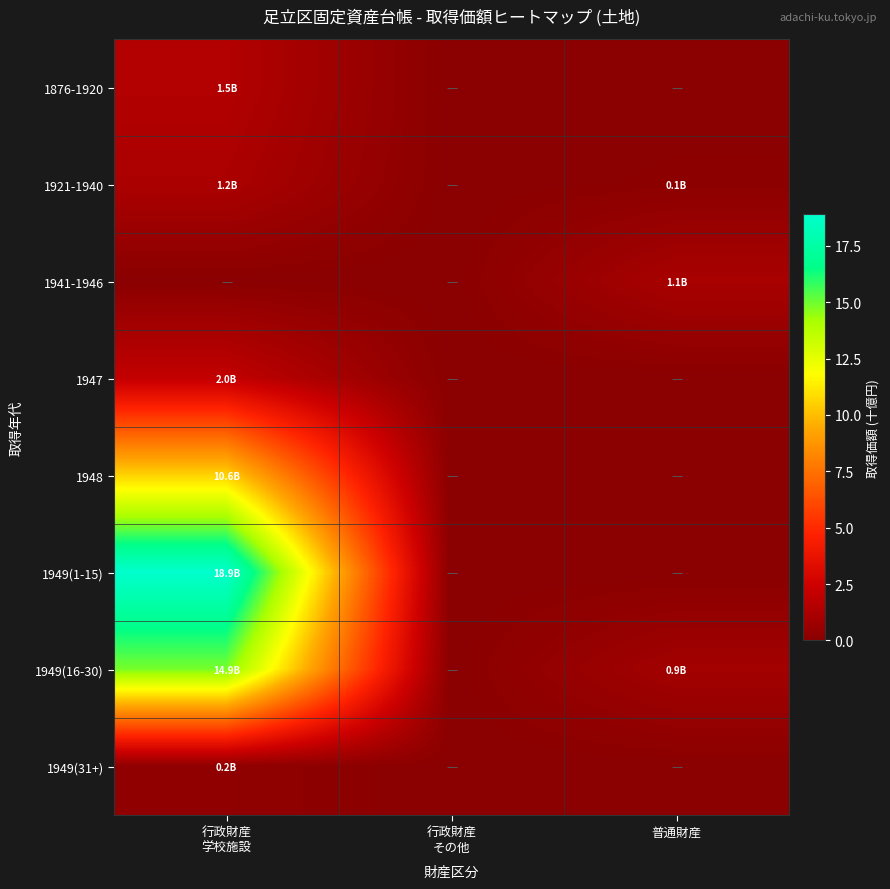

What is the greatest value displayed?

18.9